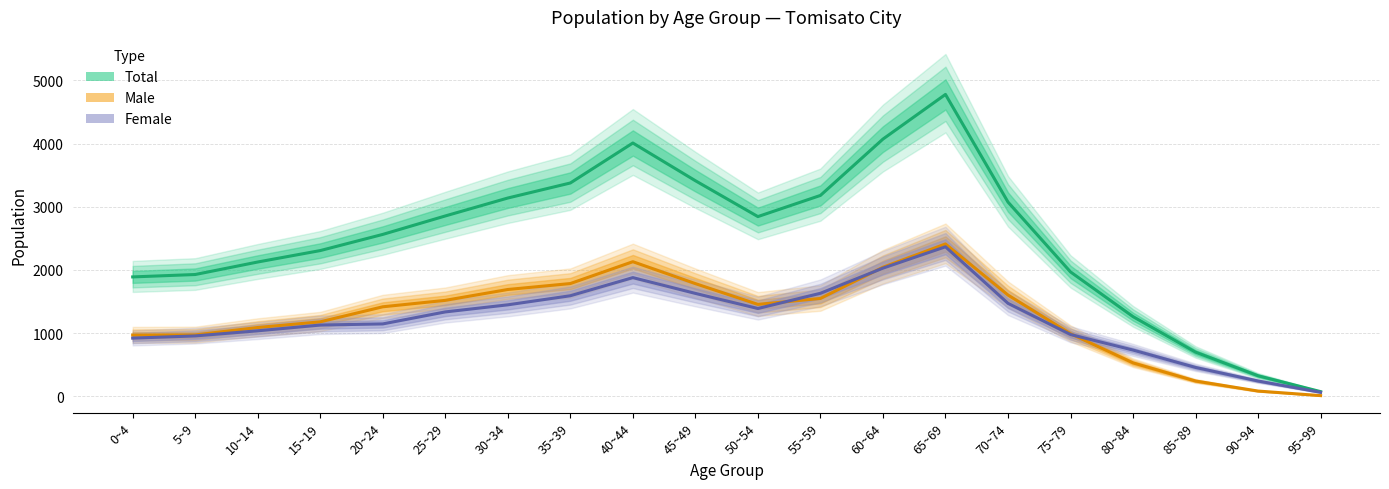

At which category does Female reach its first local valley?

50~54